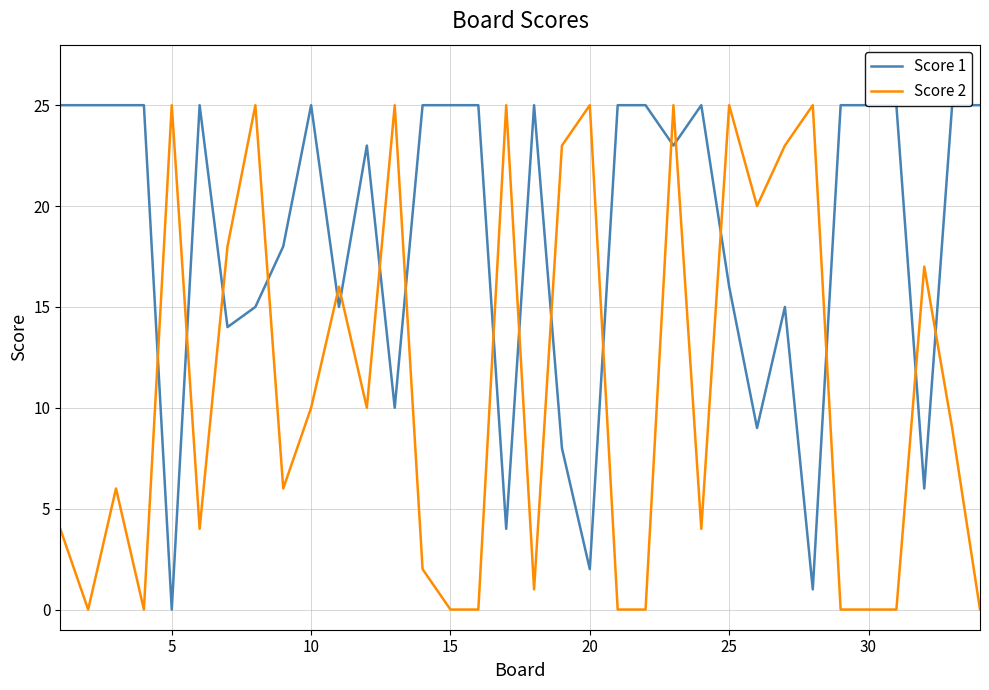

Between 30 and 25, which series saw the biggest shift?

Score 1